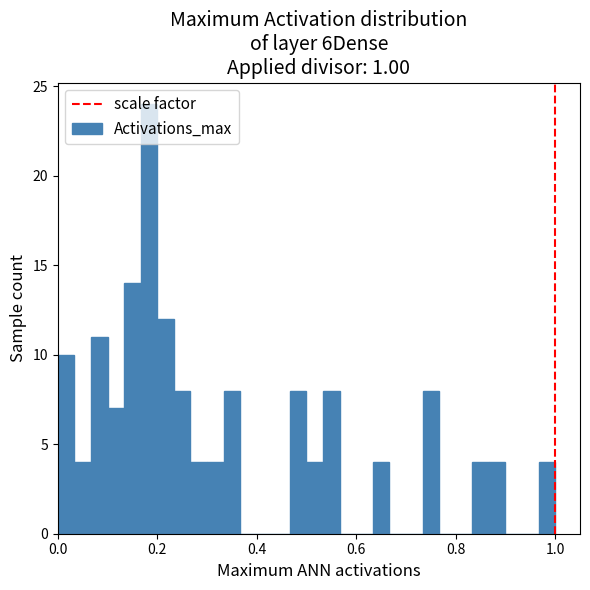

Around what value on the x-axis is the tallest bar? Give the approximate position of its centre, as read against the axis.

0.18